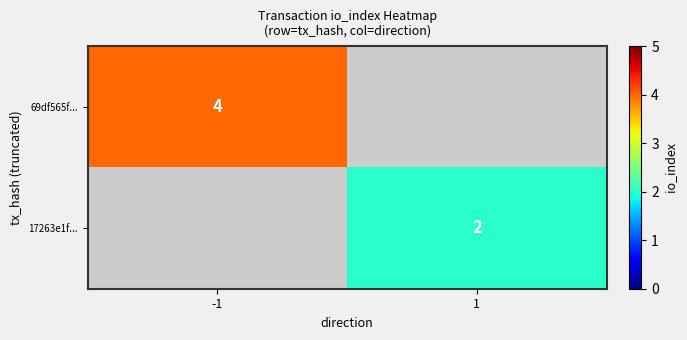

Which category has the lowest value across all series?

1